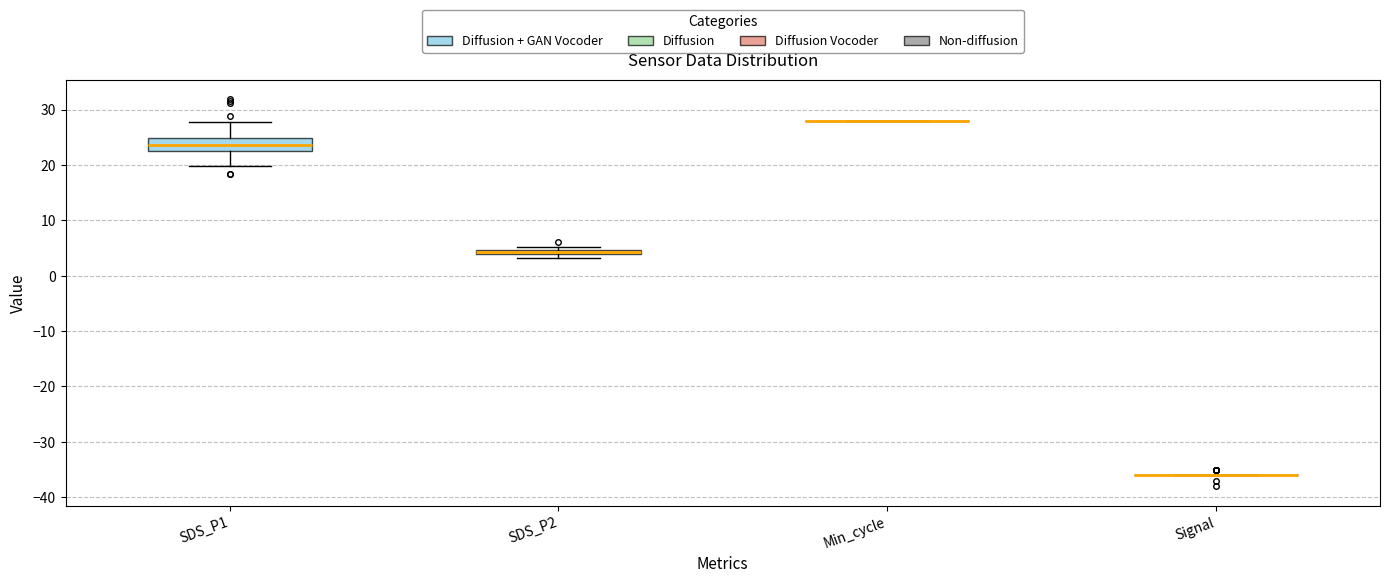

Which box is the tallest, from its lower edge to its upper edge?

SDS_P1